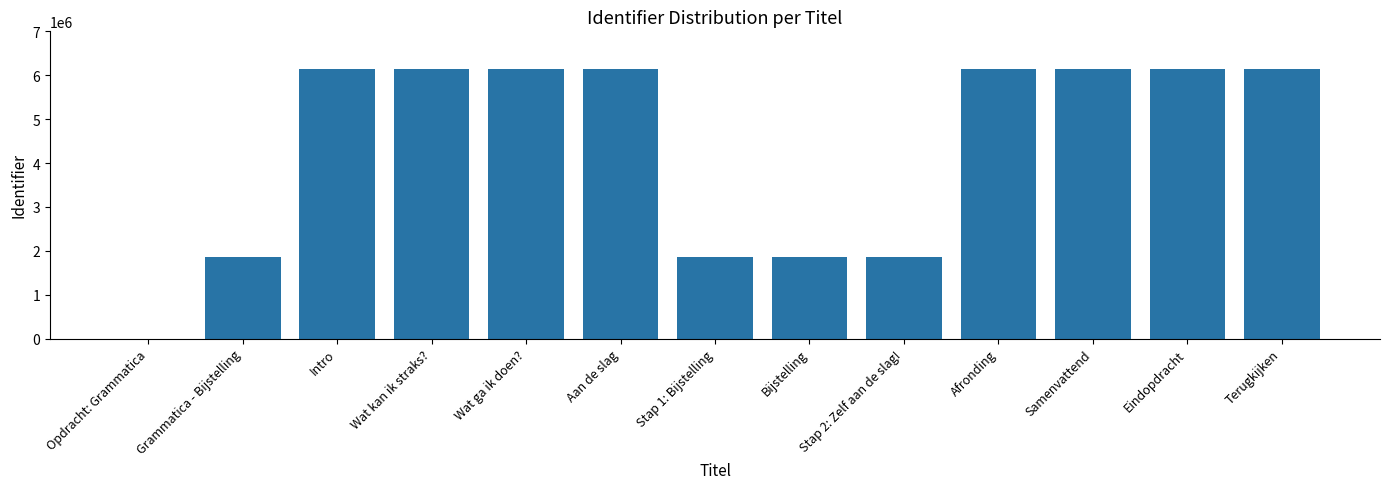

What is the greatest value displayed?

6149300